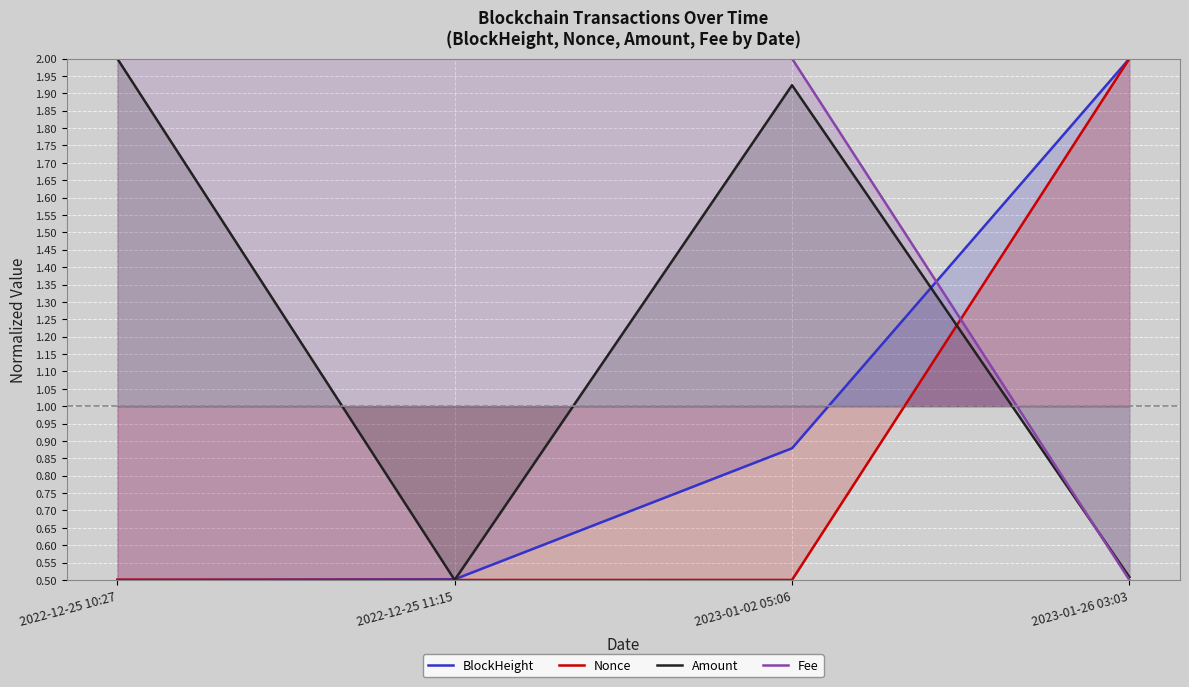

At which label does BlockHeight reach its peak?

2023-01-26 03:03